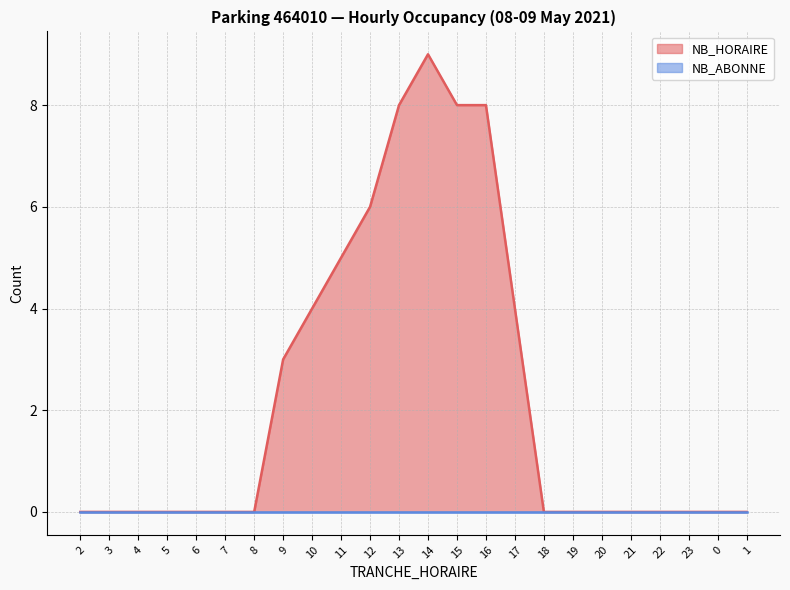

Between 19 and 3, which is larger?

19